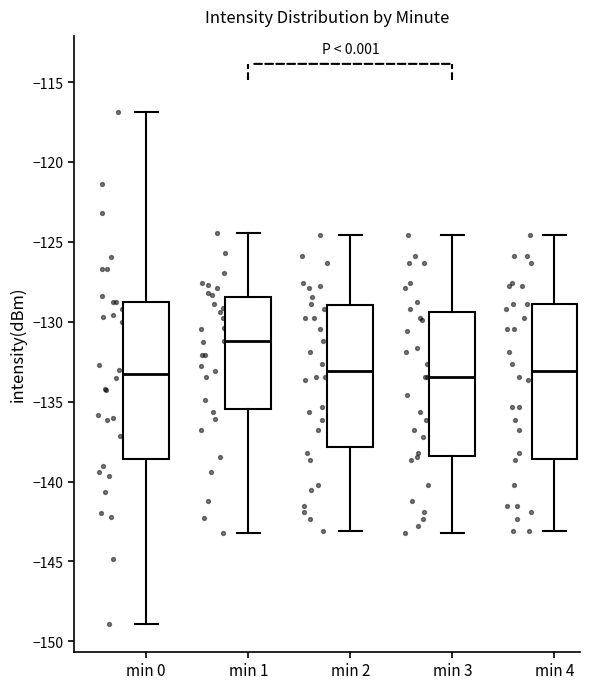

Which box has the highest median line?

min 1